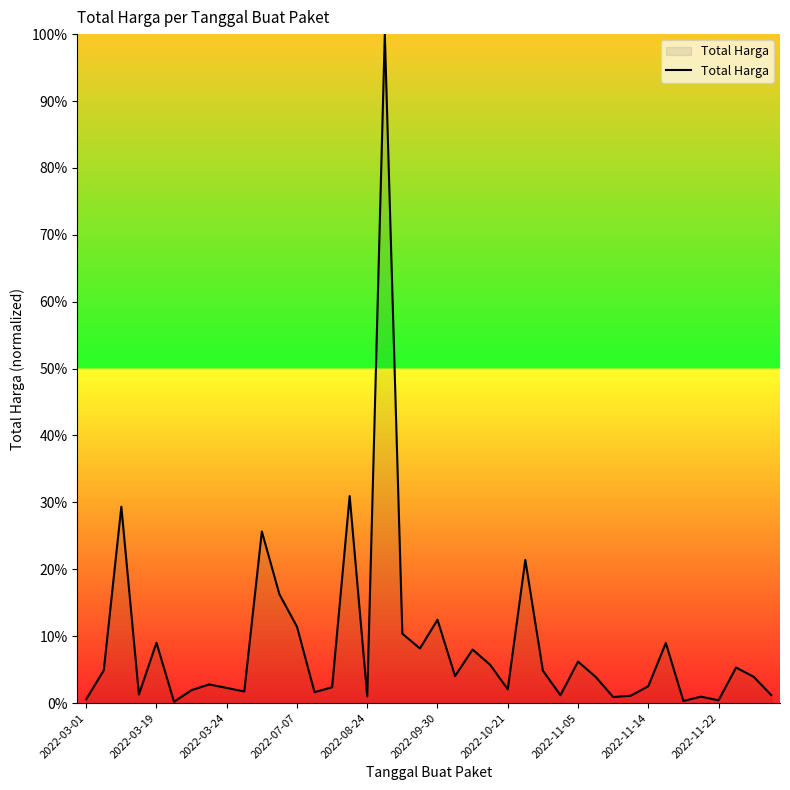

What is the greatest value displayed?

100.0